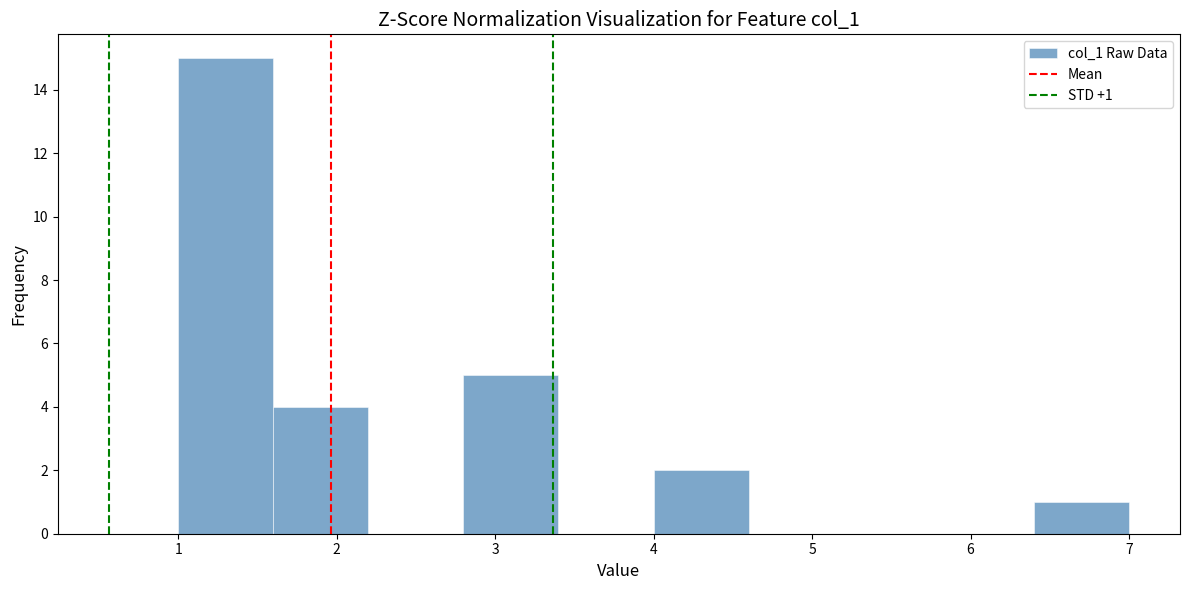

Which range on the x-axis has the tallest bar?

1.0 to 1.6